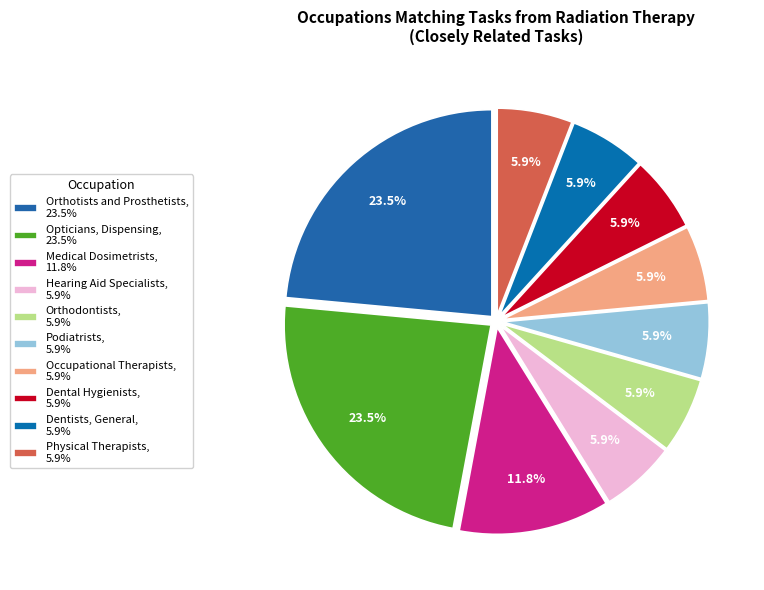

Is it true that Occupational Therapists is 6% of the pie?

True